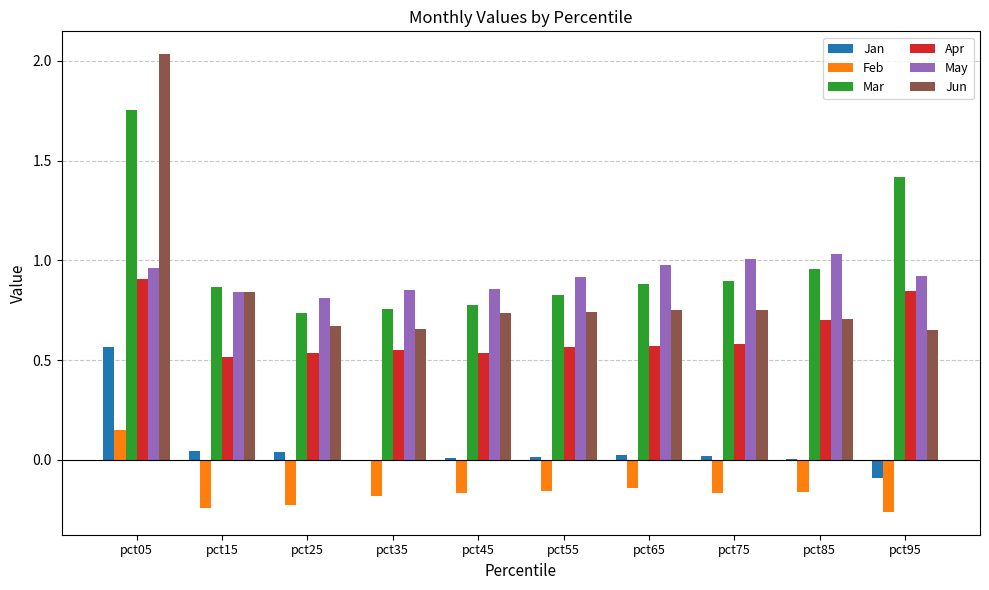

At which category is the sum across all series the highest?

pct05